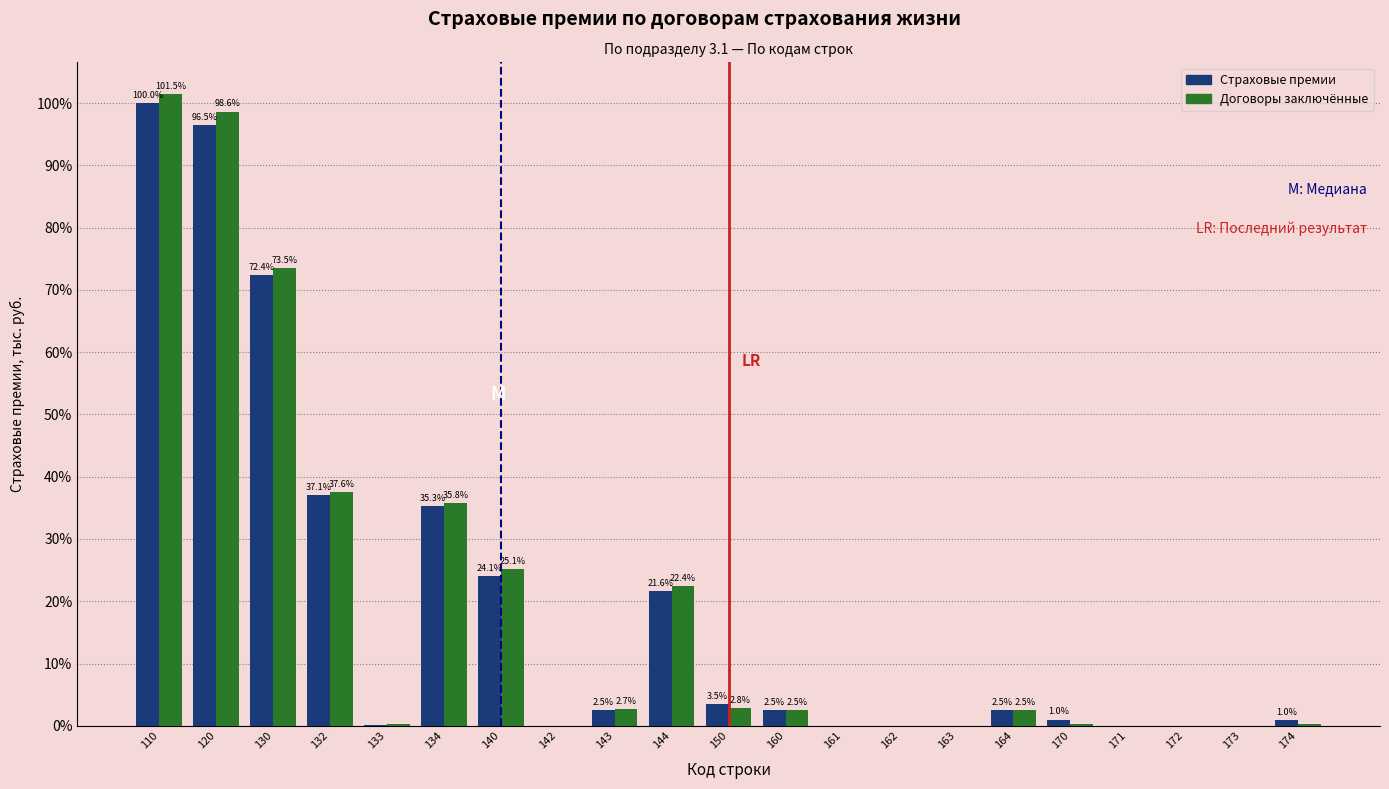

Between 161 and 174, which series saw the biggest shift?

Страховые премии